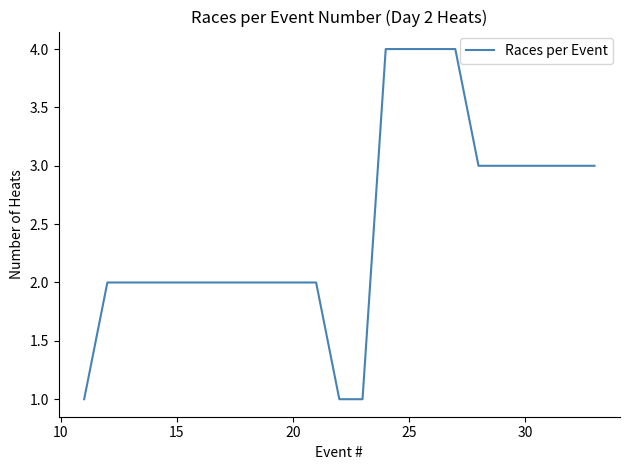

What is the difference between the maximum and minimum values?

3